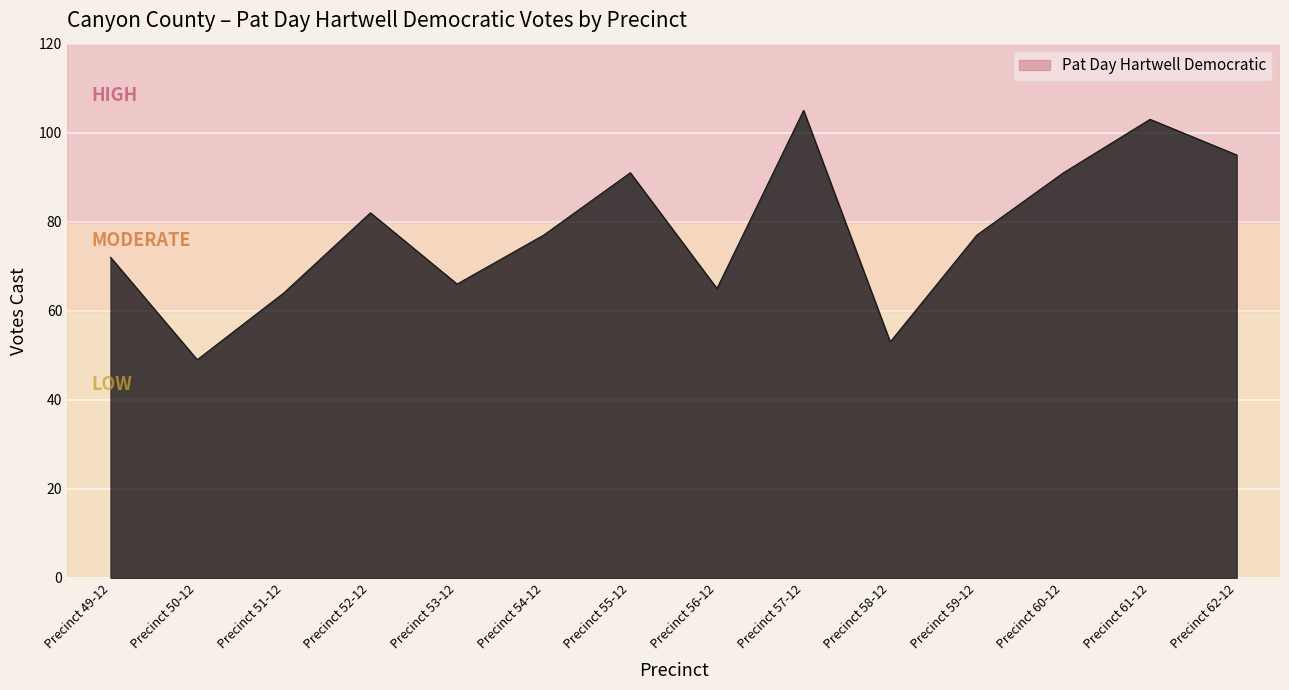

Reading left to right, transcribe all the data shown in this chart.

Precinct 49-12=72	Precinct 50-12=49	Precinct 51-12=64	Precinct 52-12=82	Precinct 53-12=66	Precinct 54-12=77	Precinct 55-12=91	Precinct 56-12=65	Precinct 57-12=105	Precinct 58-12=53	Precinct 59-12=77	Precinct 60-12=91	Precinct 61-12=103	Precinct 62-12=95